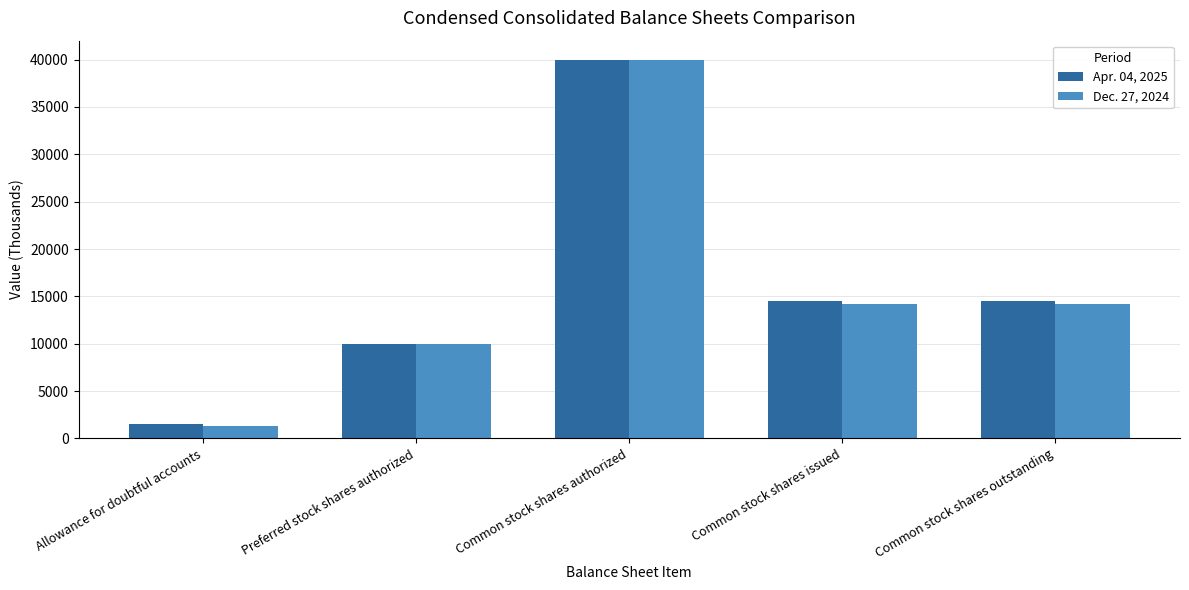

How many data points does each series have?

5